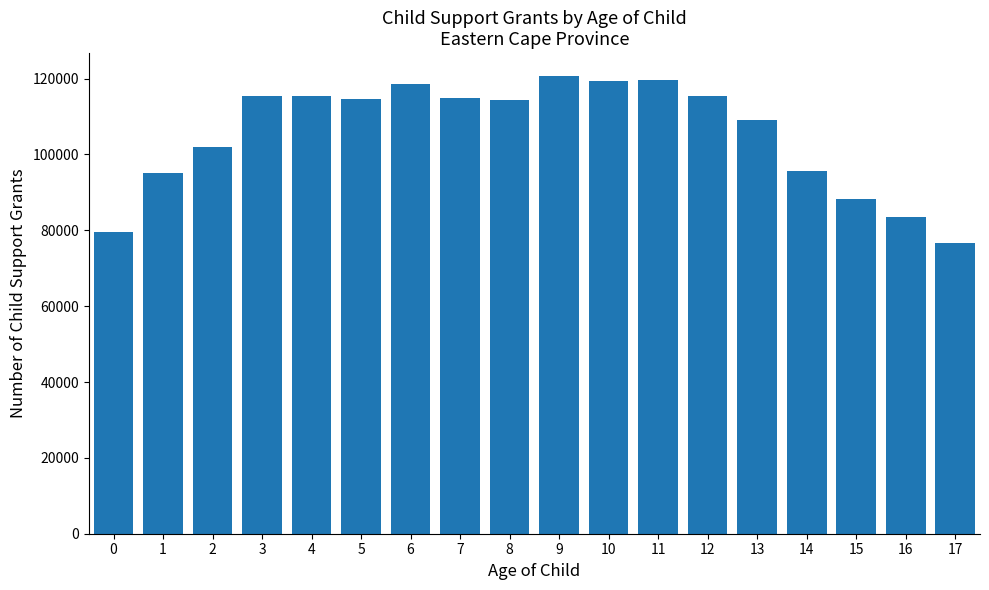

What is the value of the 18th bar from the left?

76679